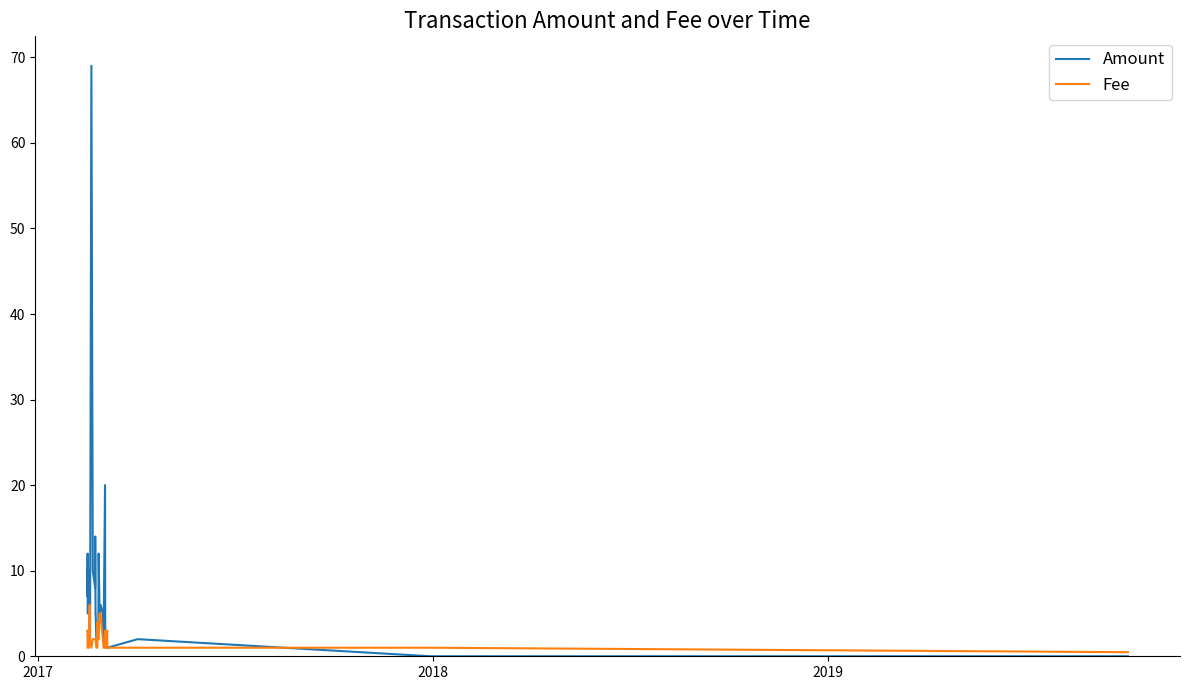

Which series has the largest total across all categories?

Amount